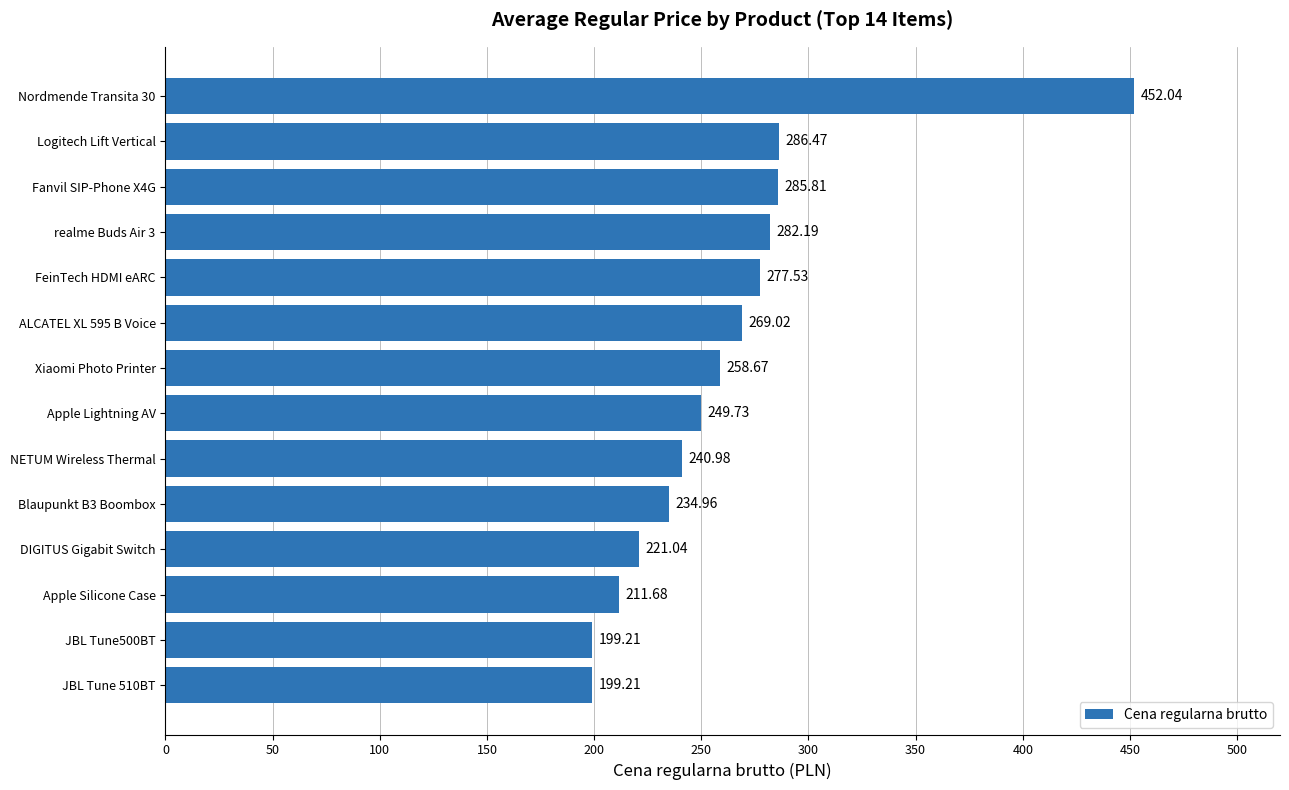

Approximately how many times larger is the value at FeinTech HDMI eARC compared to ALCATEL XL 595 B Voice?

1.0